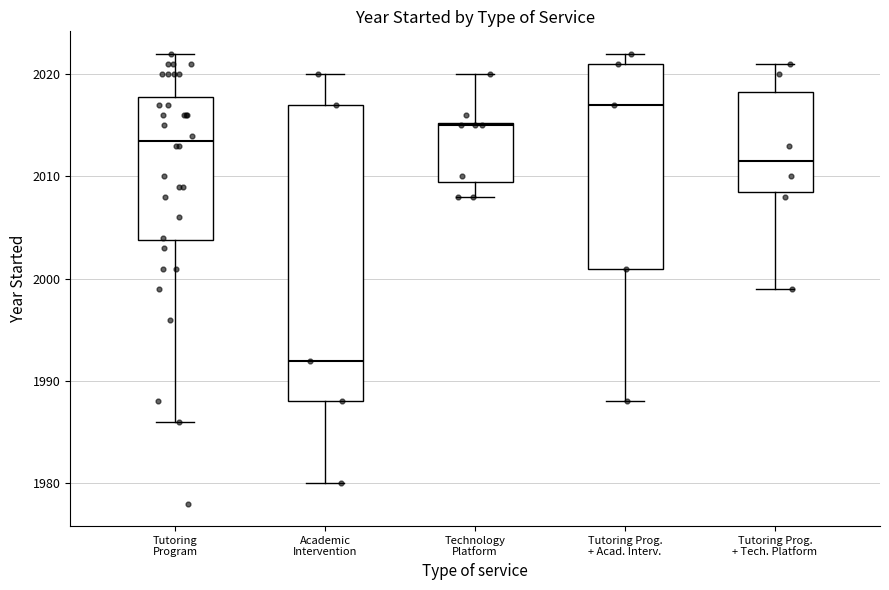

Which box has the lowest median line?

Academic Intervention